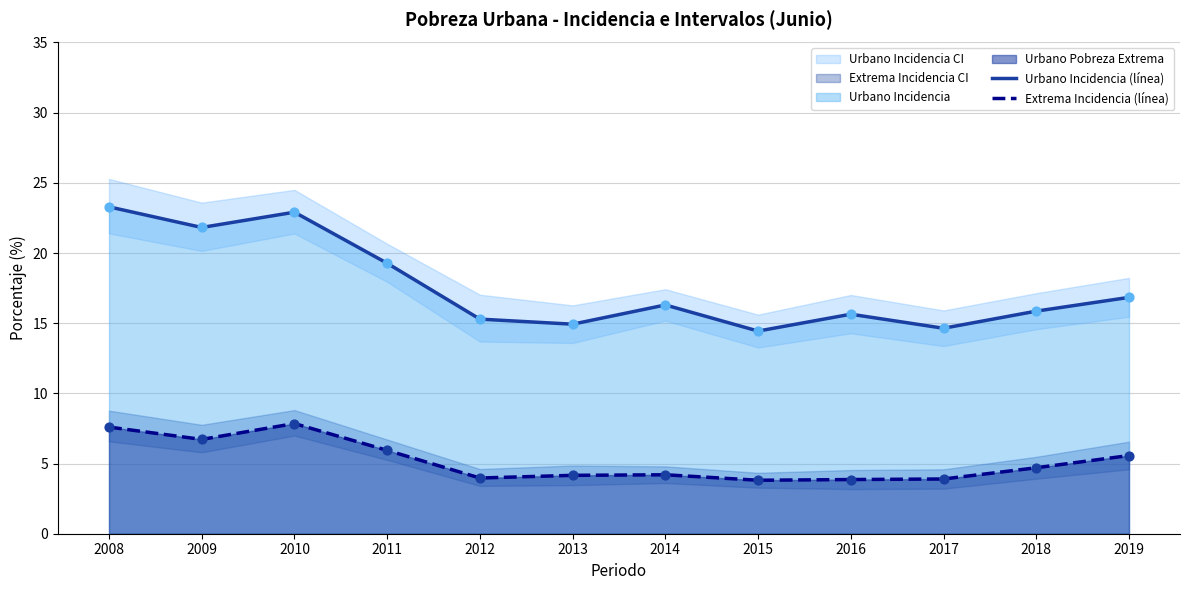

What is the total value across all series at 2010?

30.8